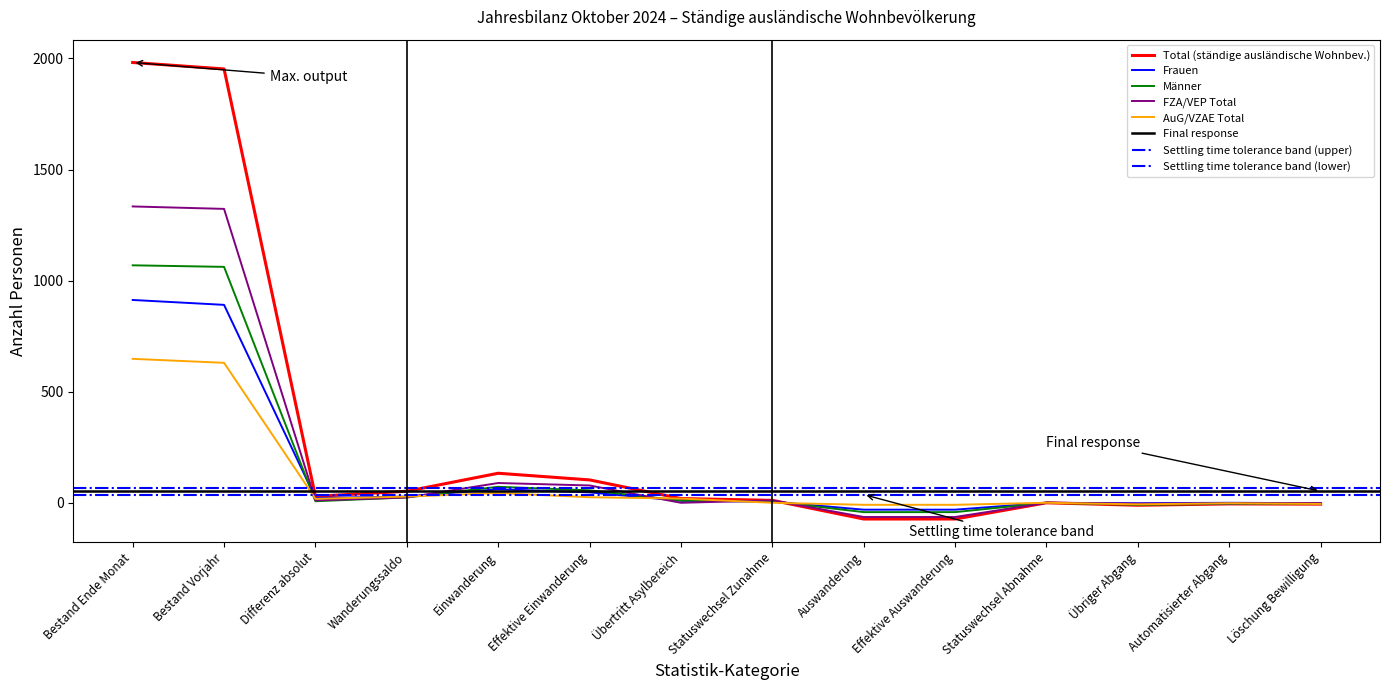

What is the value of the Total (ständige ausländische Wohnbev.) point at the 1st from the left?

1982